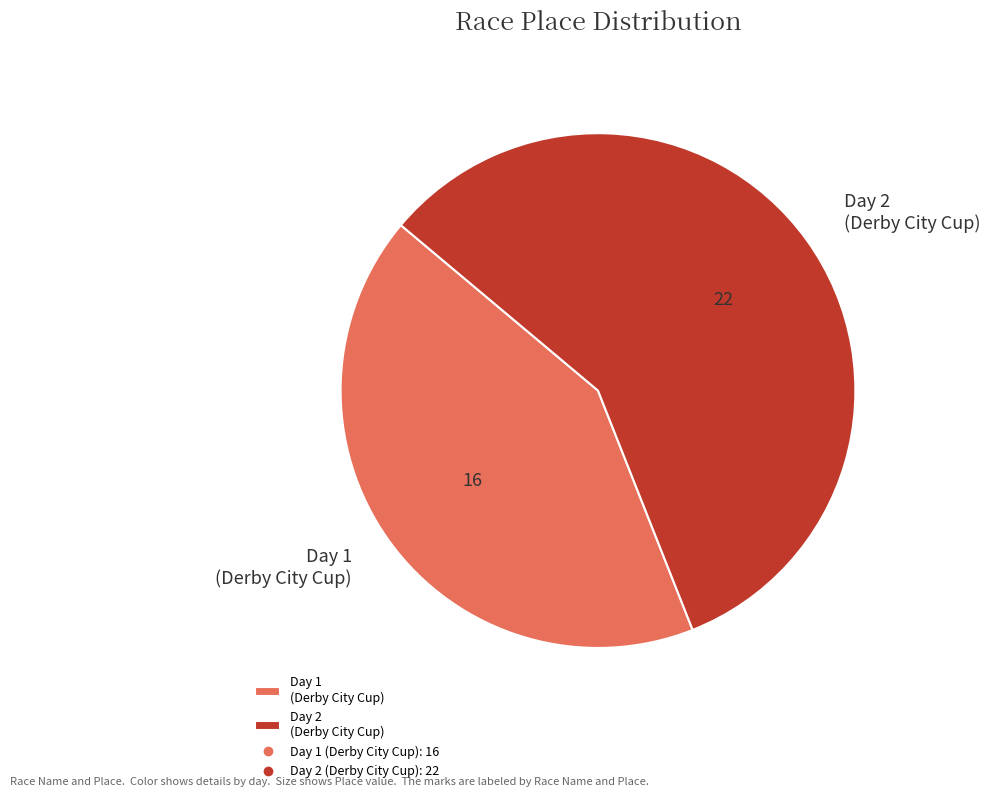

Approximately how many times larger is the value at Day 2 (Derby City Cup) compared to Day 1 (Derby City Cup)?

1.4